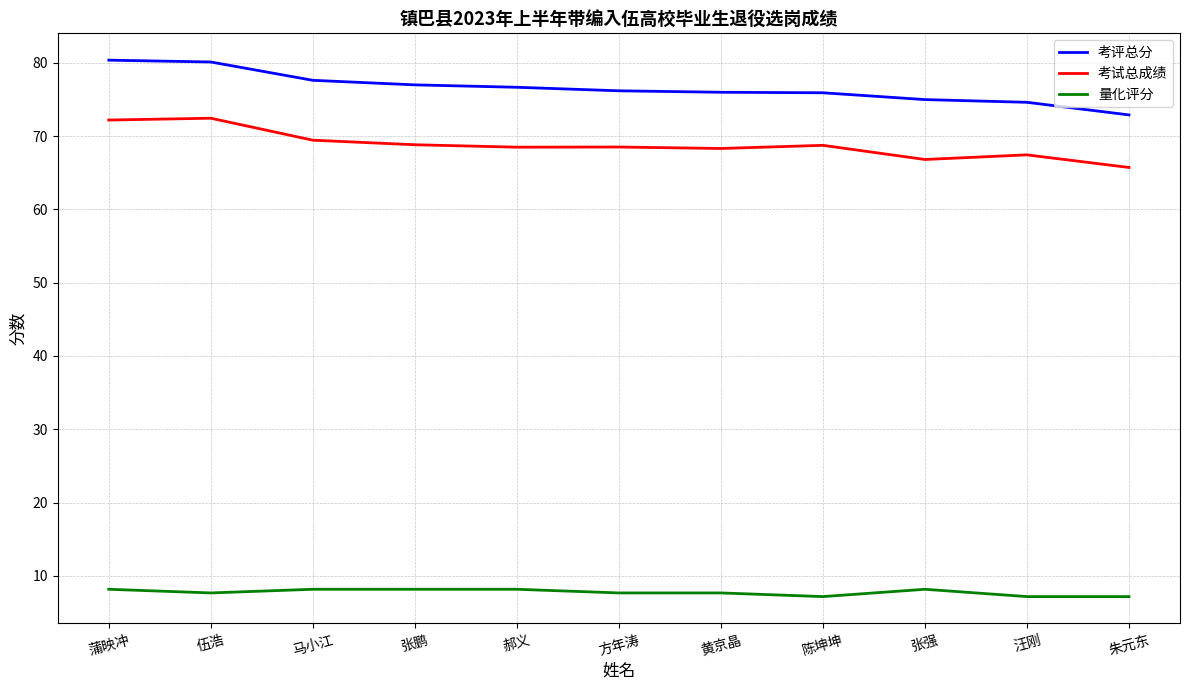

At 汪刚, list the series in order from smallest to largest.

量化评分, 考试总成绩, 考评总分